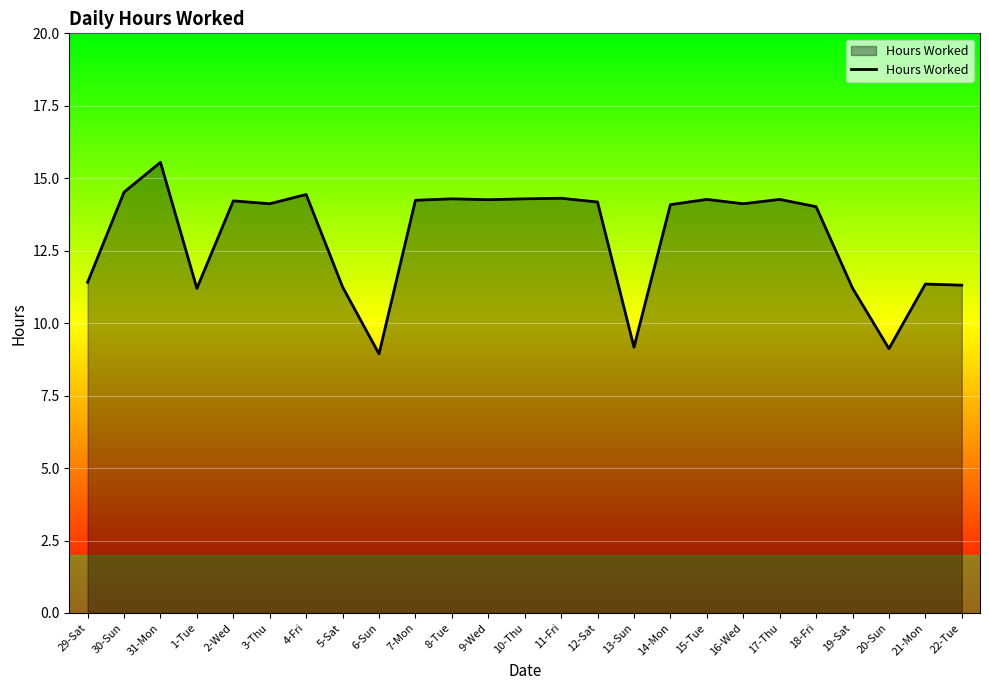

What position from the right is 7-Mon?

16